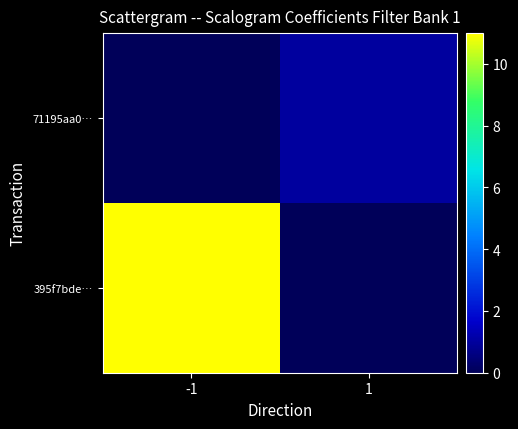

Which has a higher value, -1 or 1?

-1